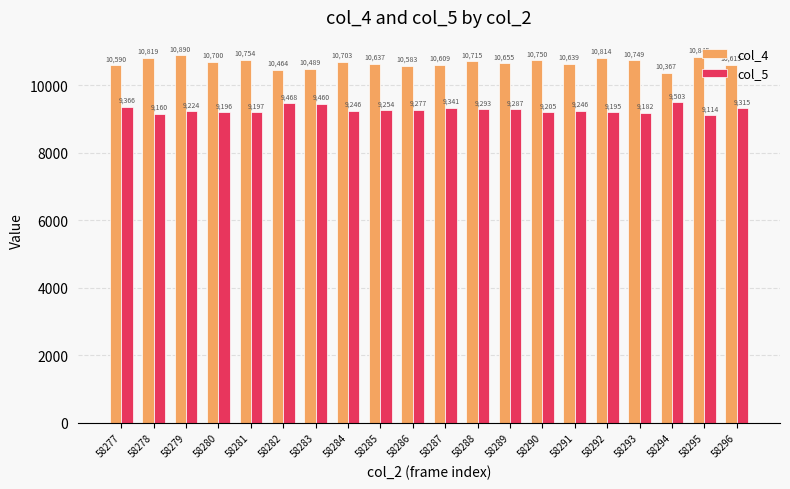

Is it true that col_5 equals 9460 at 58283?

True